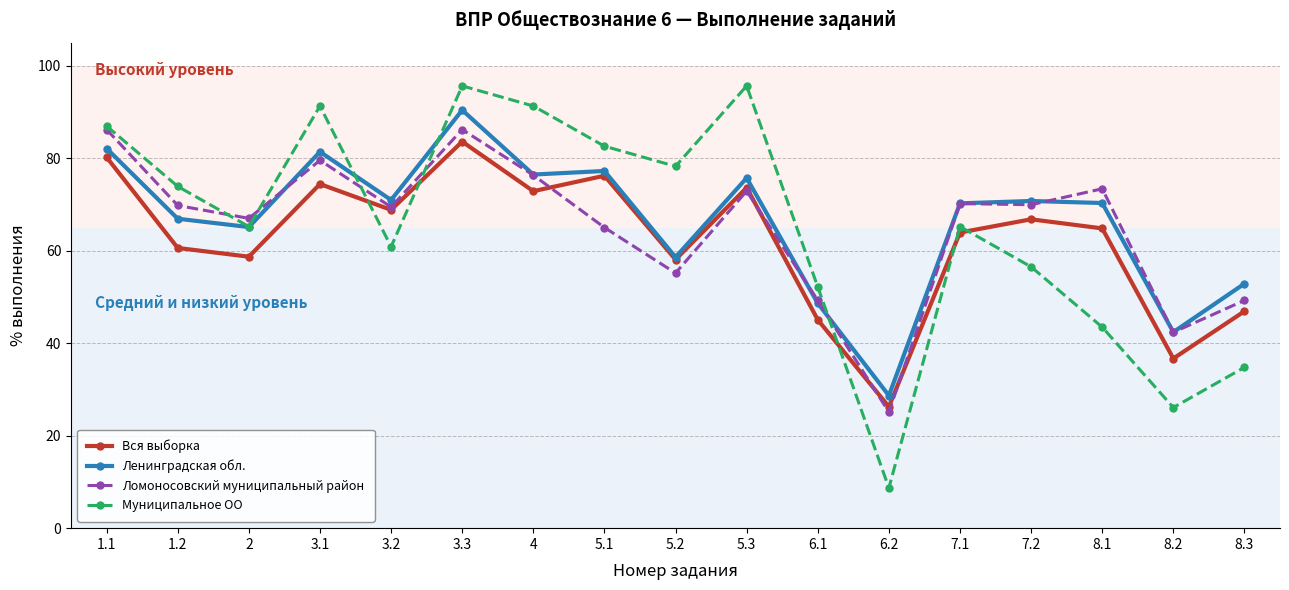

What is the label of the 3rd point from the right?

8.1